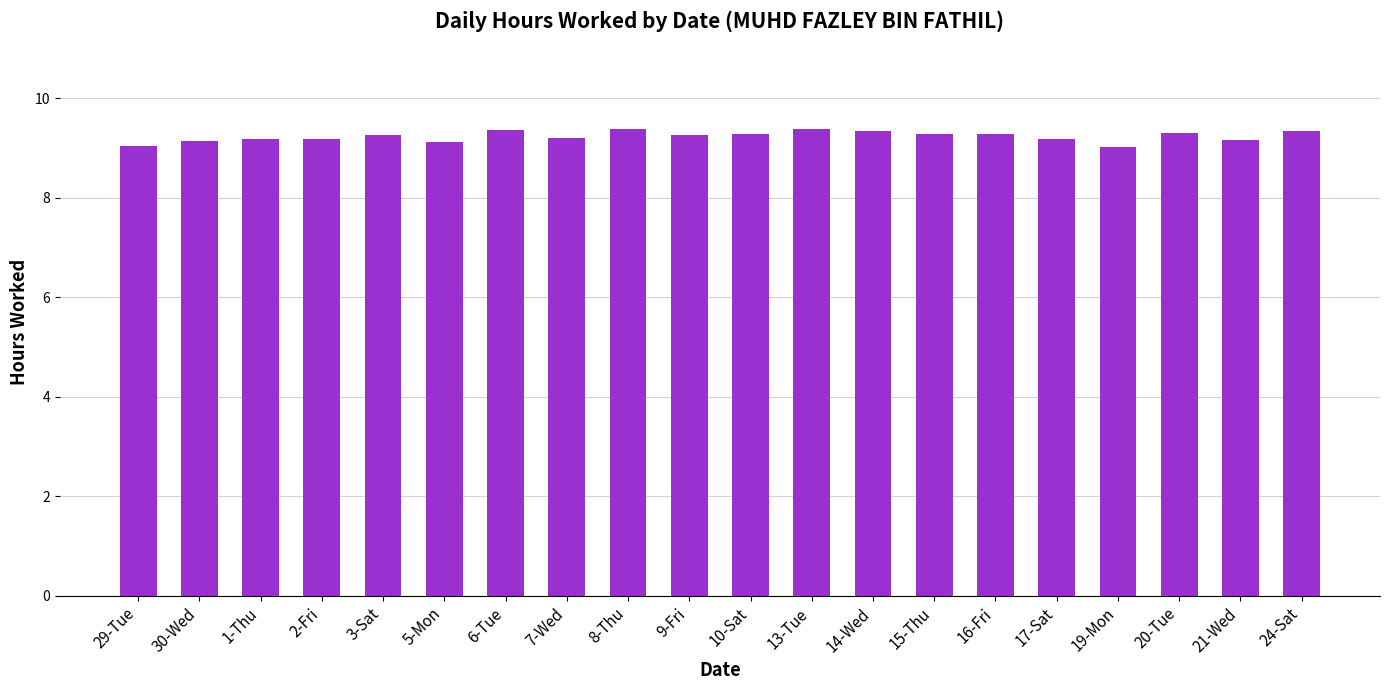

Between 29-Tue and 16-Fri, which is larger?

16-Fri